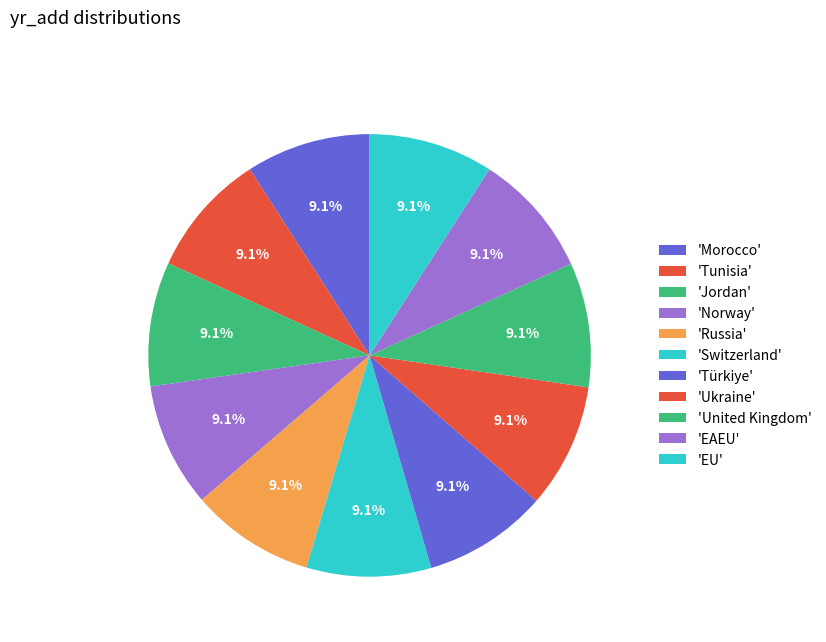

Count the number of slices in the pie.

11